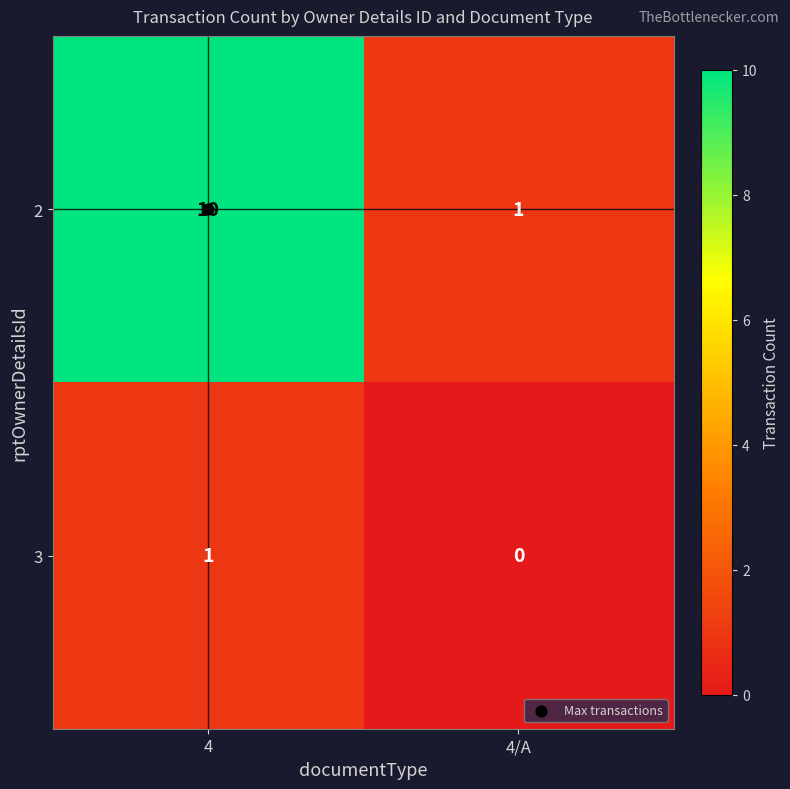

List the series in order of their overall mean, lowest first.

3, 2